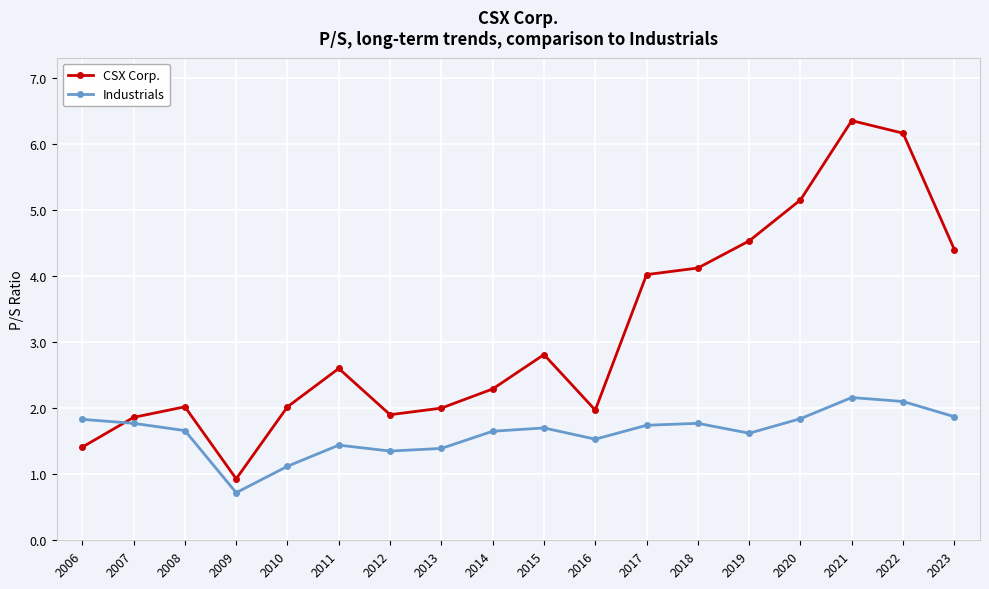

Which series has the widest spread of values?

CSX Corp.